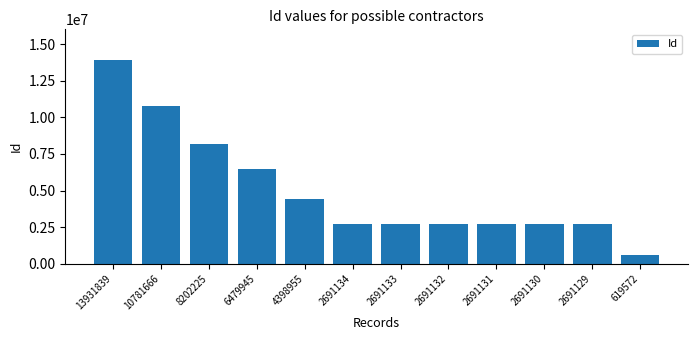

Between 13931839 and 2691134, which is larger?

13931839